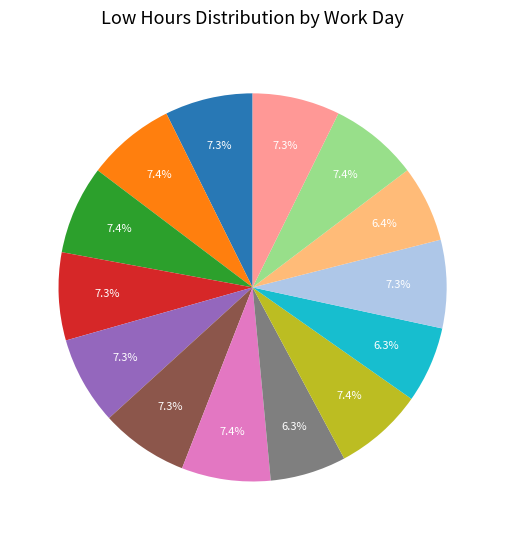

Which has a higher value, Day 6 or Day 24?

Day 6